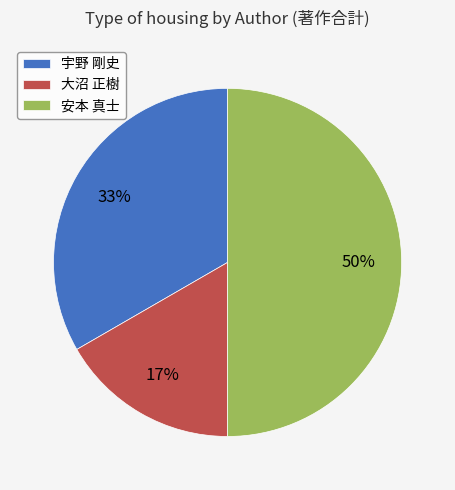

Count the number of slices in the pie.

3